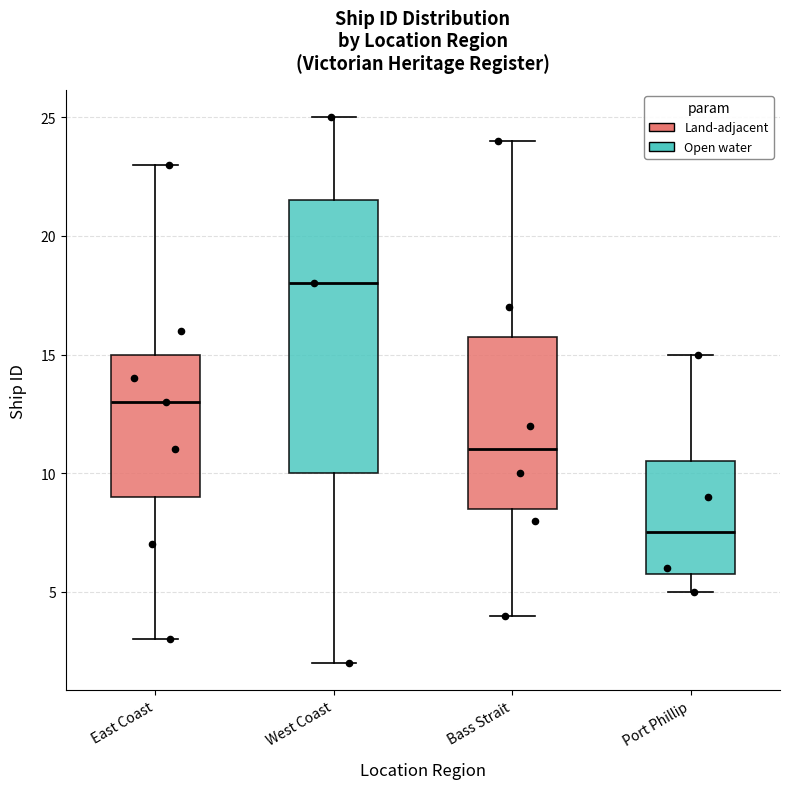

Where is the upper edge of the box for Bass Strait on the y-axis? The values are not printed on the chart, so give them approximately, as read against the axis.

16.0